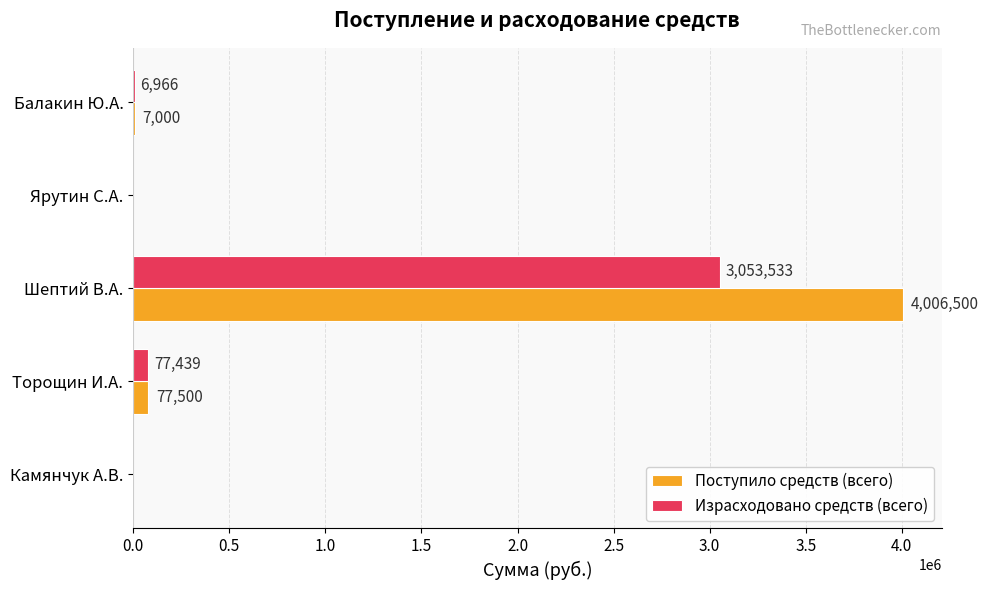

What is the greatest value displayed?

4006500